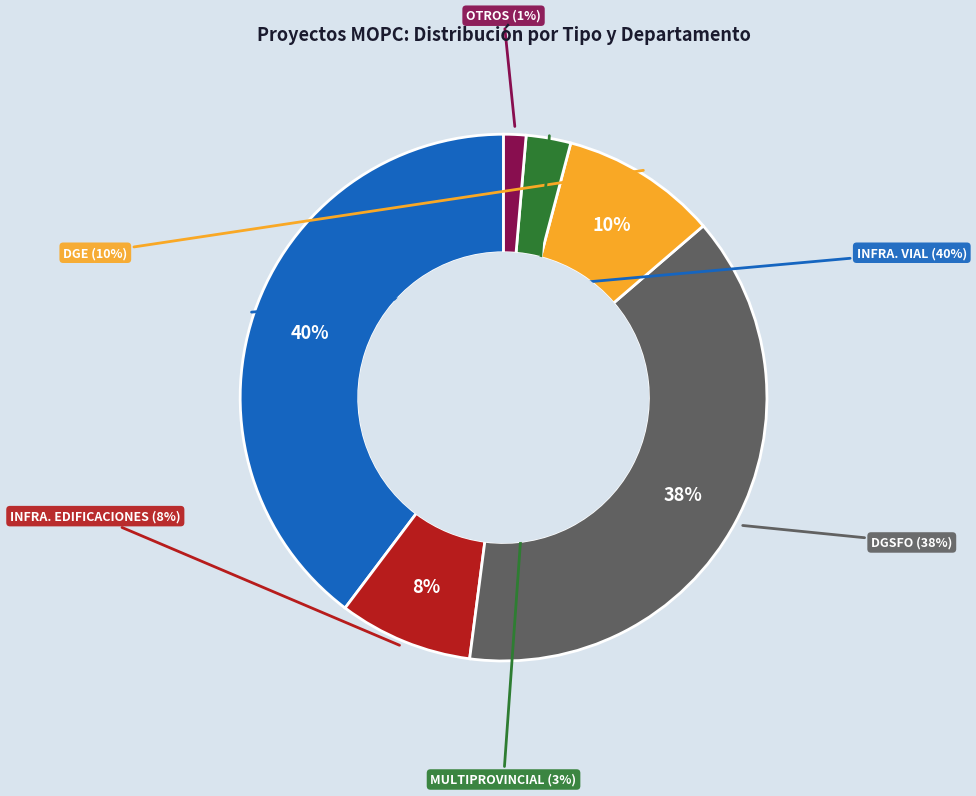

Is it true that DGE is 18% of the pie?

False